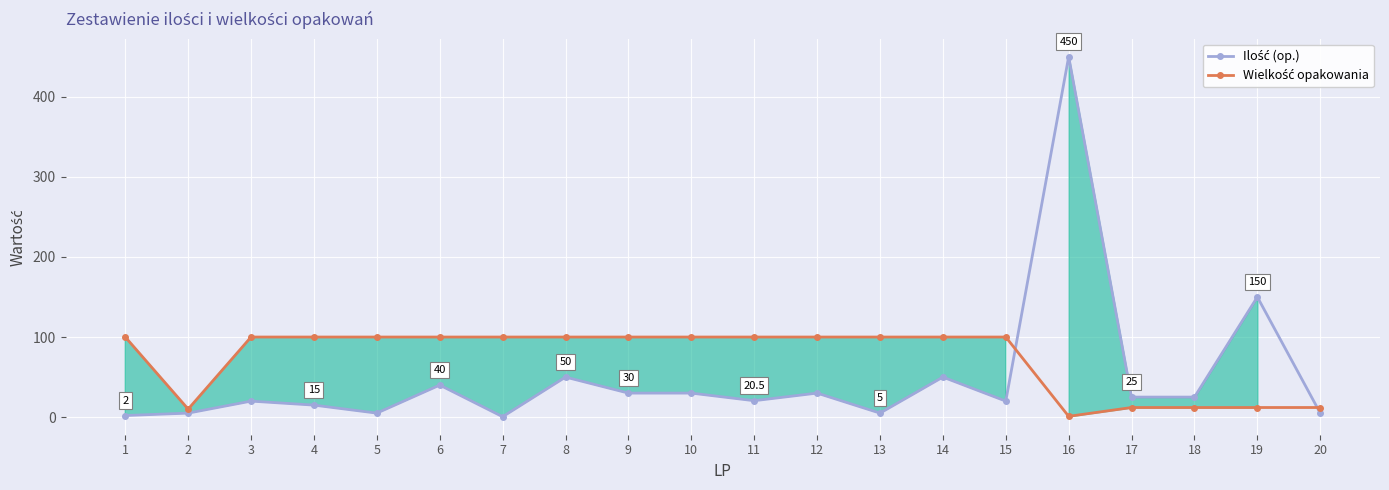

Which category has the lowest value in the Wielkość opakowania series?

16